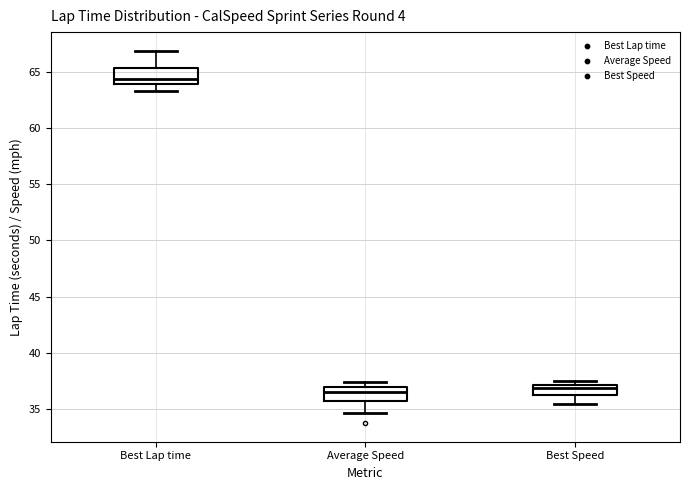

Reading left to right, read every box against the y-axis: the position of its median line, the range the box covers, and the ends of its whiskers. The values are not printed on the chart, so give them approximately, as read against the axis.

Best Lap time: median 64.5, box 64.0 to 65.5, whiskers 63.5 to 67.0
Average Speed: median 36.5, box 36.0 to 37.0, whiskers 34.5 to 37.5
Best Speed: median 37.0 (just below the box's upper edge), box 36.5 to 37.0, whiskers 35.5 to 37.5